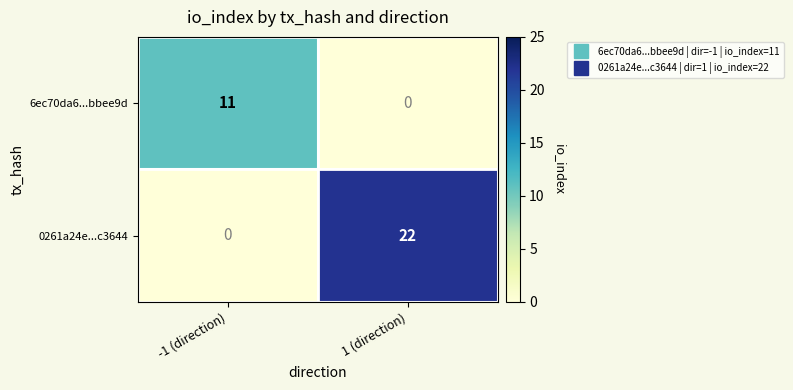

What is the approximate value of 6ec70da6...bbee9d at -1 (direction)?

11